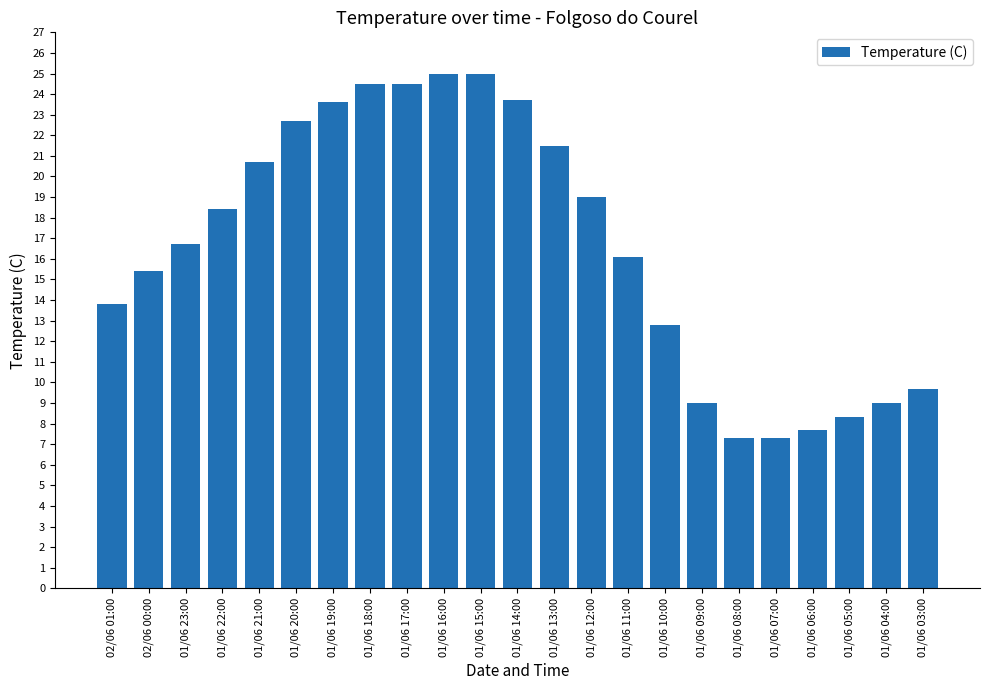

What position from the left is 01/06 17:00?

9